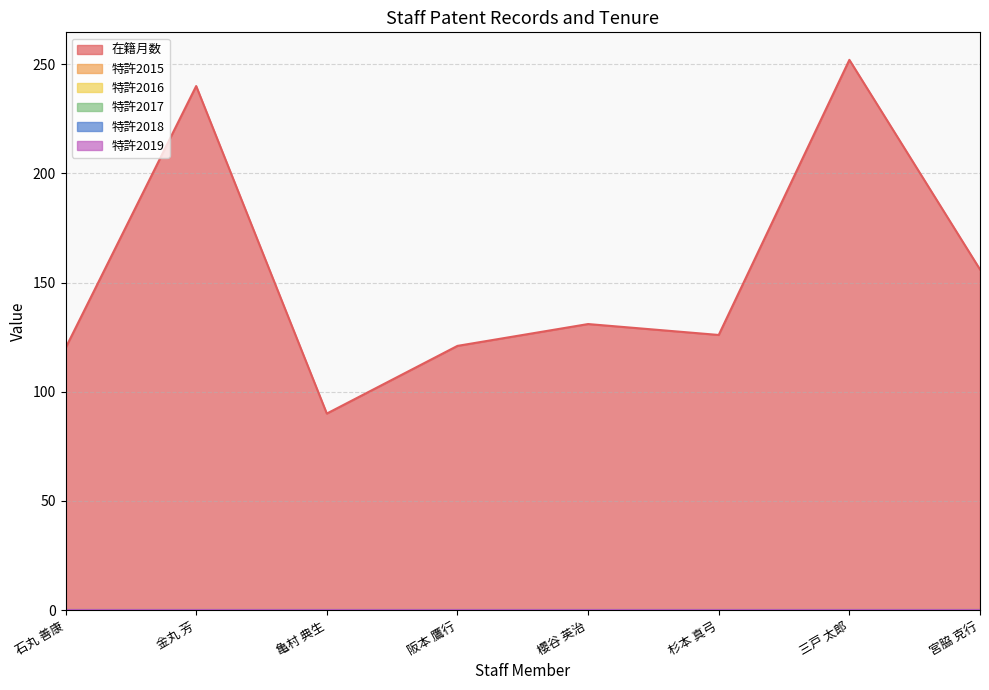

Does the chart display data point markers on the line(s)?

No